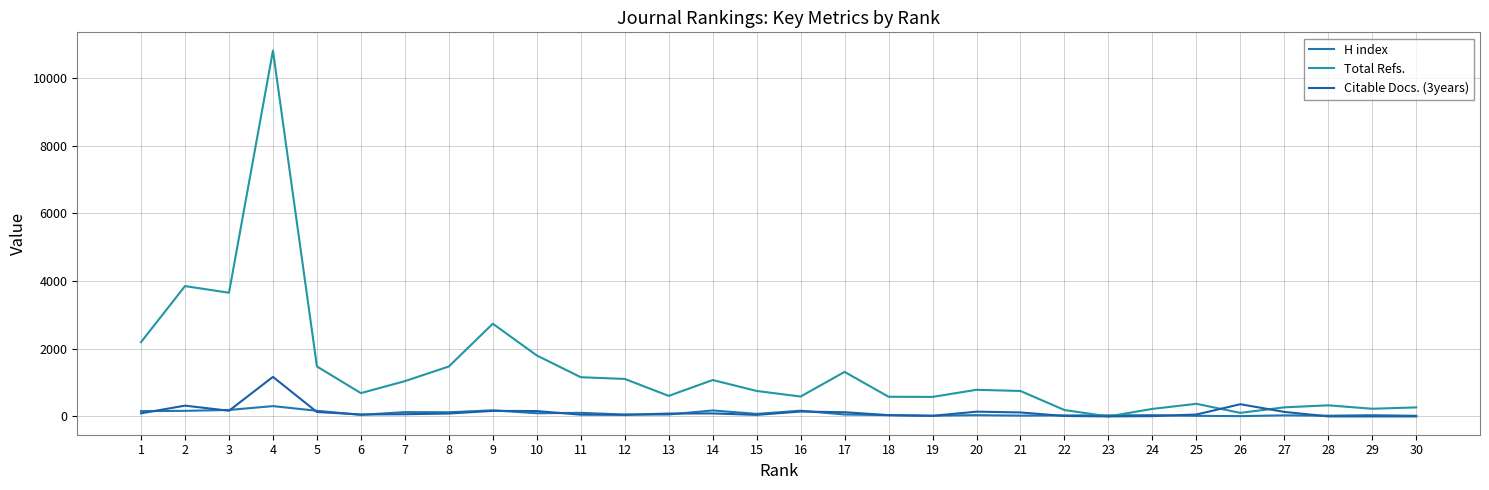

Which series has the largest range (max minus min)?

Total Refs.